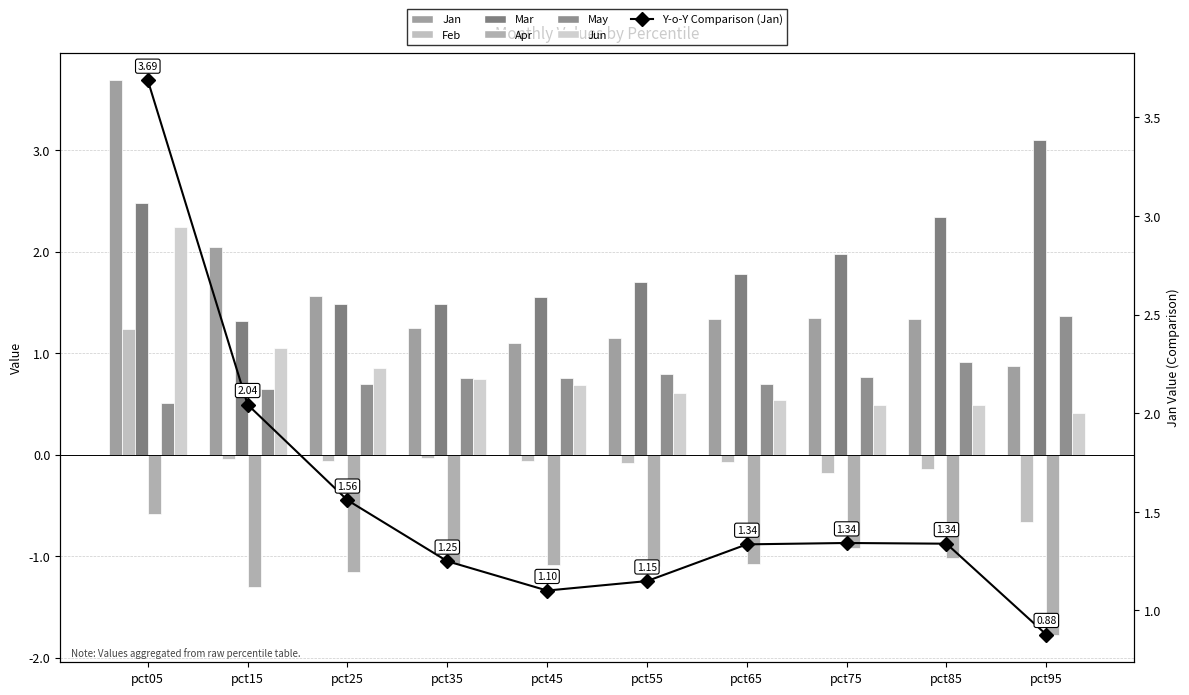

Where is Jun nearest to the value 1?

pct15